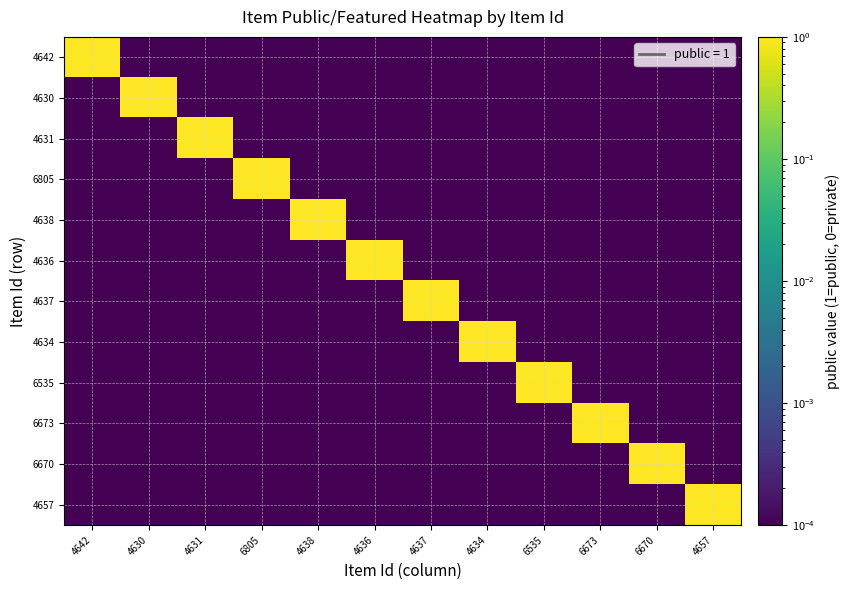

Reading left to right, what are all the values shown in this chart?

4642: 4642=1.0	4630=0.0	4631=0.0	6805=0.0	4638=0.0	4636=0.0	4637=0.0	4634=0.0	6535=0.0	6673=0.0	6670=0.0	4657=0.0
4630: 4642=0.0	4630=1.0	4631=0.0	6805=0.0	4638=0.0	4636=0.0	4637=0.0	4634=0.0	6535=0.0	6673=0.0	6670=0.0	4657=0.0
4631: 4642=0.0	4630=0.0	4631=1.0	6805=0.0	4638=0.0	4636=0.0	4637=0.0	4634=0.0	6535=0.0	6673=0.0	6670=0.0	4657=0.0
6805: 4642=0.0	4630=0.0	4631=0.0	6805=1.0	4638=0.0	4636=0.0	4637=0.0	4634=0.0	6535=0.0	6673=0.0	6670=0.0	4657=0.0
4638: 4642=0.0	4630=0.0	4631=0.0	6805=0.0	4638=1.0	4636=0.0	4637=0.0	4634=0.0	6535=0.0	6673=0.0	6670=0.0	4657=0.0
4636: 4642=0.0	4630=0.0	4631=0.0	6805=0.0	4638=0.0	4636=1.0	4637=0.0	4634=0.0	6535=0.0	6673=0.0	6670=0.0	4657=0.0
4637: 4642=0.0	4630=0.0	4631=0.0	6805=0.0	4638=0.0	4636=0.0	4637=1.0	4634=0.0	6535=0.0	6673=0.0	6670=0.0	4657=0.0
4634: 4642=0.0	4630=0.0	4631=0.0	6805=0.0	4638=0.0	4636=0.0	4637=0.0	4634=1.0	6535=0.0	6673=0.0	6670=0.0	4657=0.0
6535: 4642=0.0	4630=0.0	4631=0.0	6805=0.0	4638=0.0	4636=0.0	4637=0.0	4634=0.0	6535=1.0	6673=0.0	6670=0.0	4657=0.0
6673: 4642=0.0	4630=0.0	4631=0.0	6805=0.0	4638=0.0	4636=0.0	4637=0.0	4634=0.0	6535=0.0	6673=1.0	6670=0.0	4657=0.0
6670: 4642=0.0	4630=0.0	4631=0.0	6805=0.0	4638=0.0	4636=0.0	4637=0.0	4634=0.0	6535=0.0	6673=0.0	6670=1.0	4657=0.0
4657: 4642=0.0	4630=0.0	4631=0.0	6805=0.0	4638=0.0	4636=0.0	4637=0.0	4634=0.0	6535=0.0	6673=0.0	6670=0.0	4657=1.0